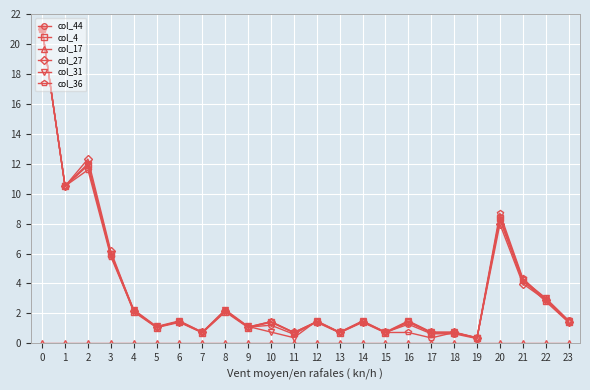

True or false: col_44 has more than 2 points higher than both neighbors.

True